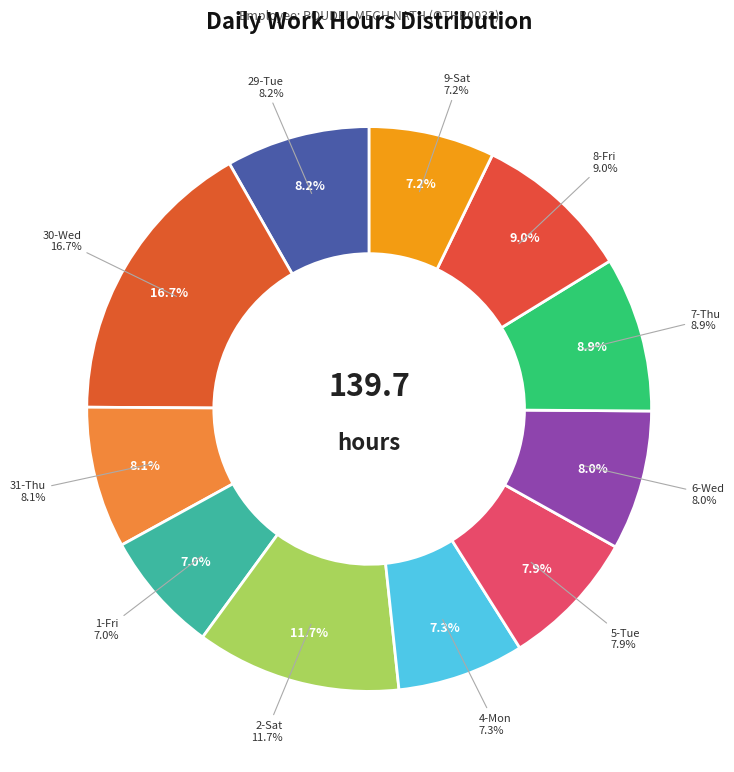

Which has a higher value, 2-Sat or 7-Thu?

2-Sat